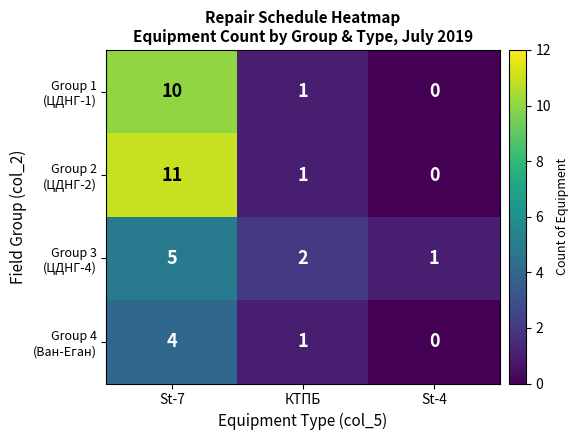

At which category does the chart reach its peak across all series?

St-7